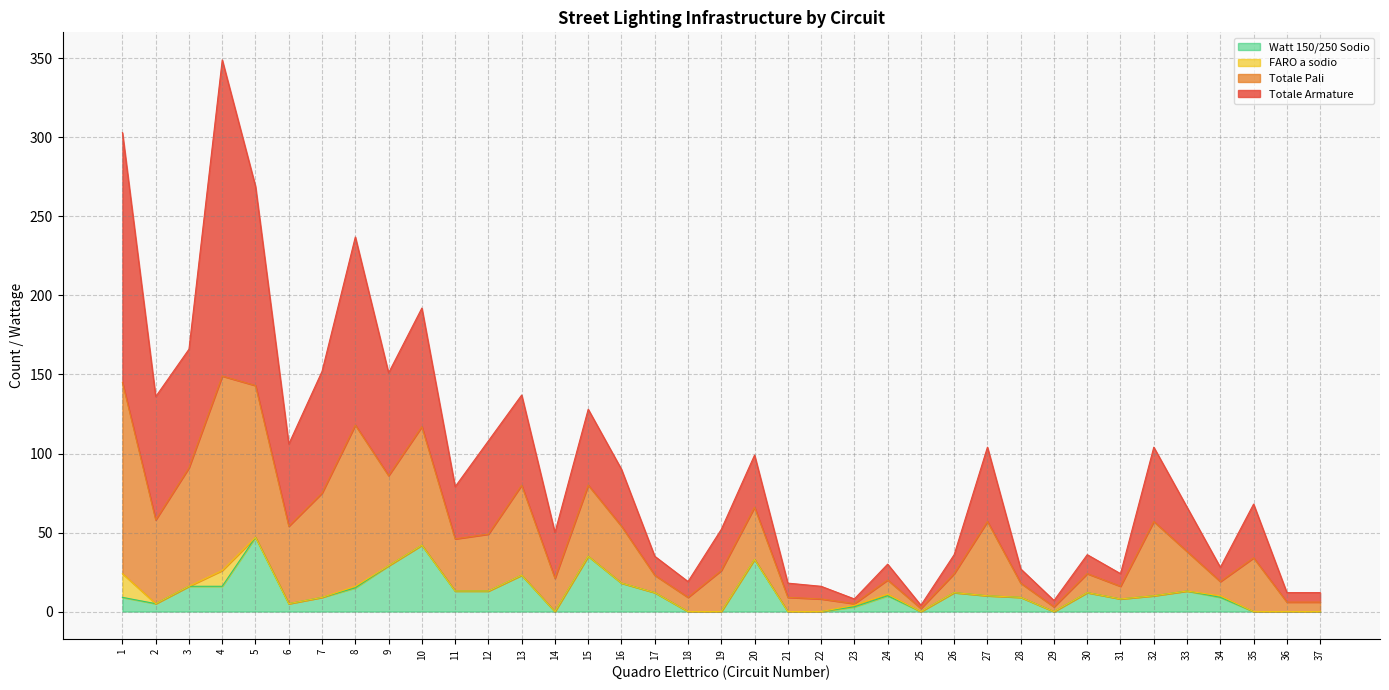

At which category is the sum across all series the highest?

4